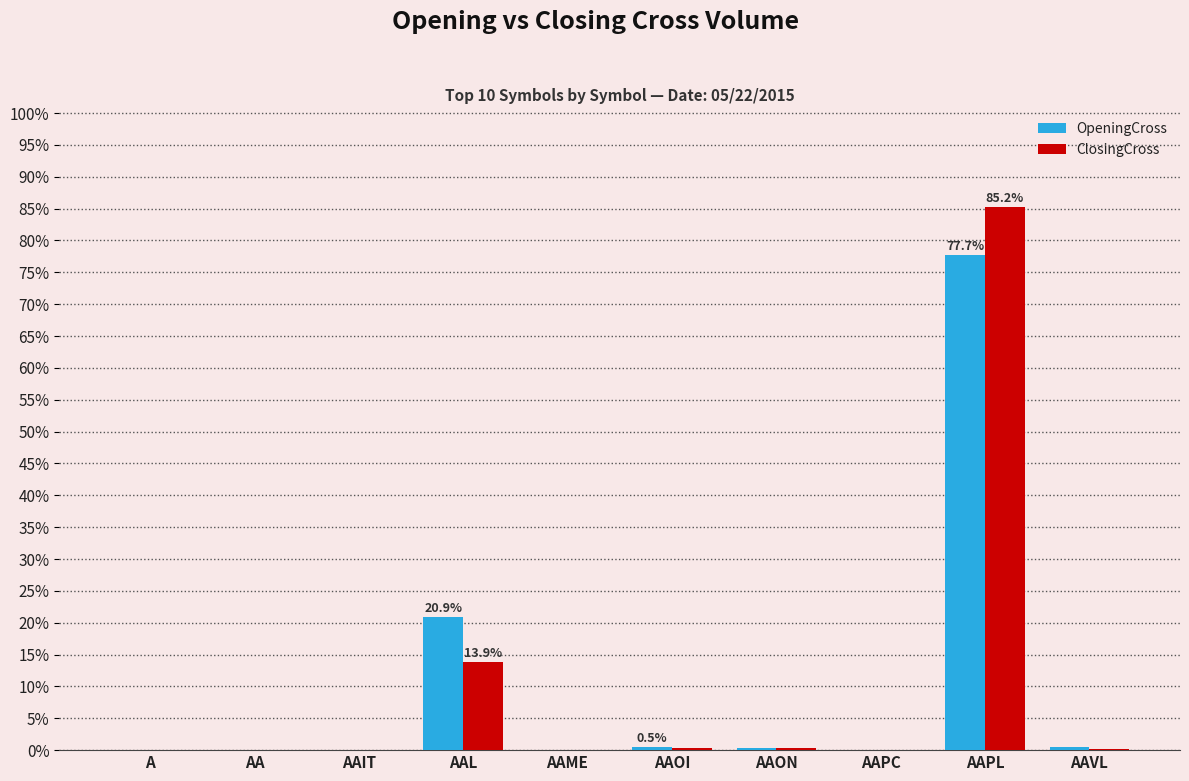

At which category is the sum across all series the highest?

AAPL